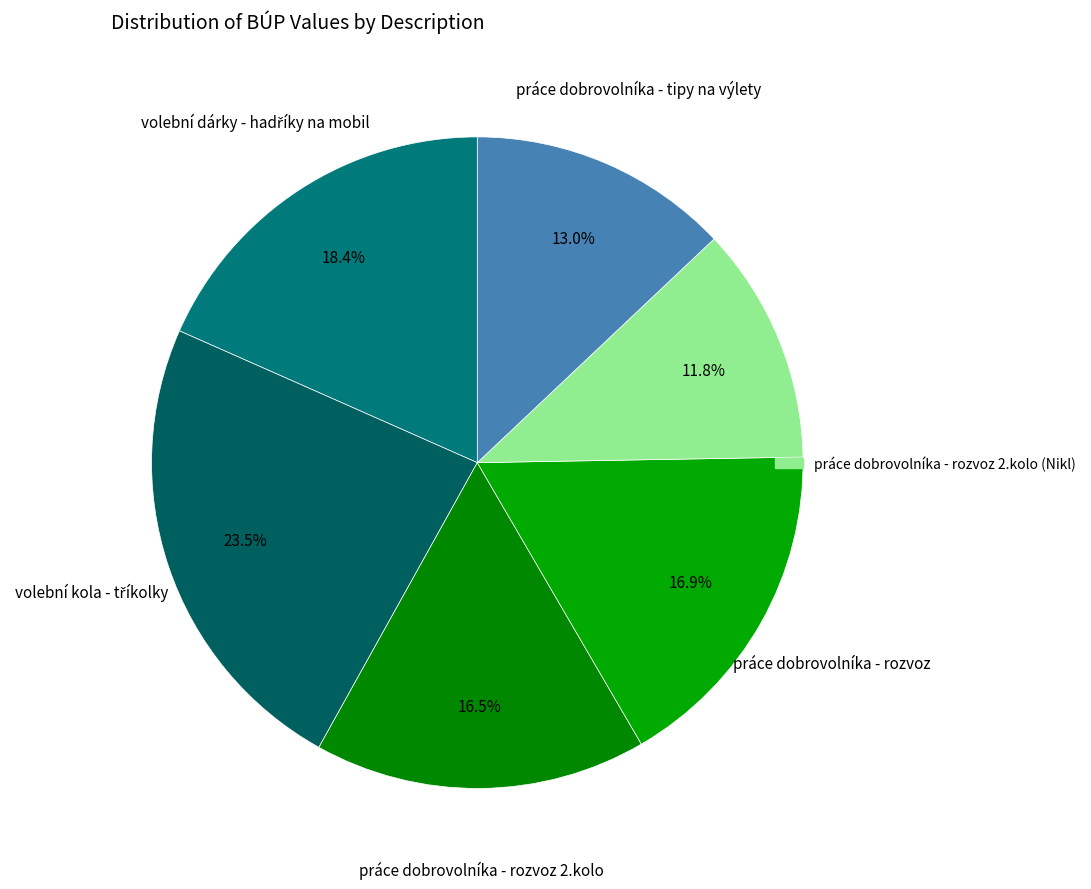

To the nearest percent, what is the average slice percentage?

17%